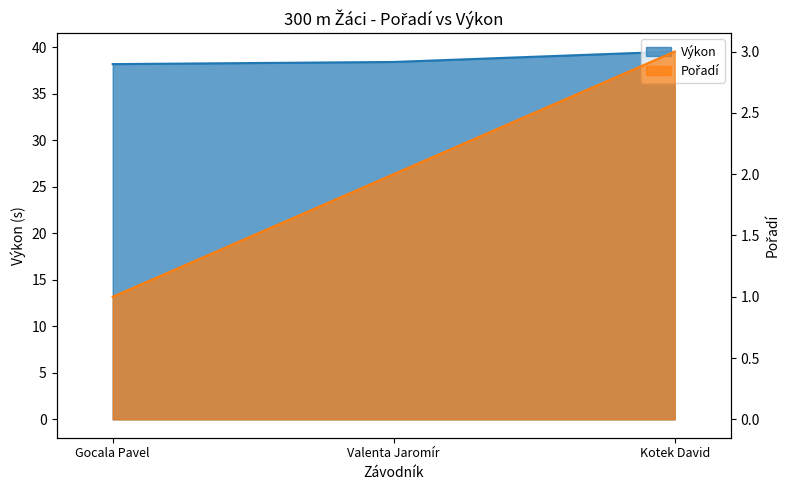

What is the difference between the highest and lowest values at Valenta Jaromír?

36.4